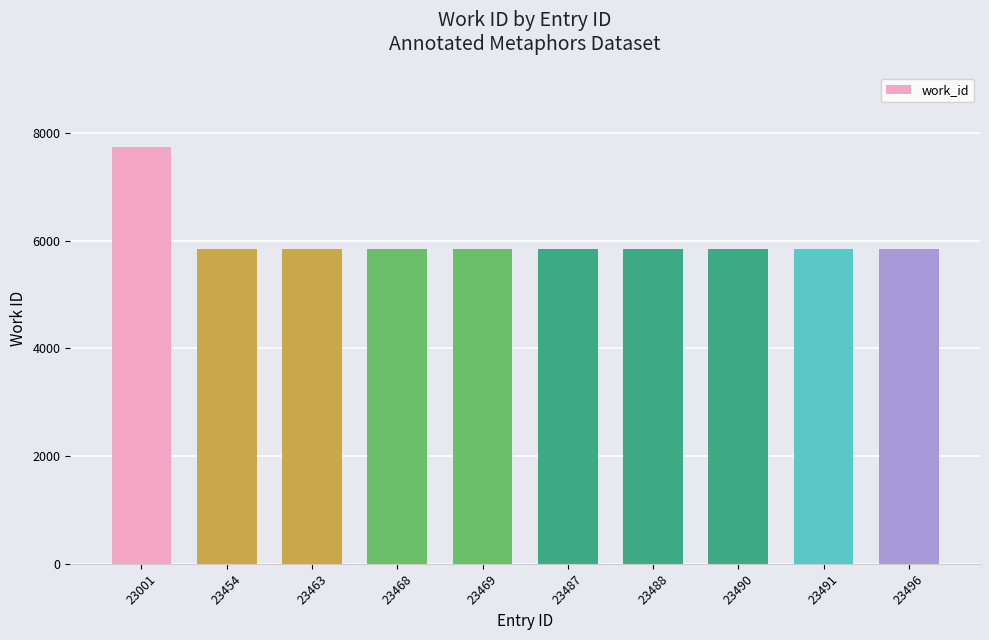

Reading left to right, list all the values displayed in this chart.

23001=7733	23454=5841	23463=5841	23468=5841	23469=5841	23487=5841	23488=5841	23490=5841	23491=5841	23496=5841